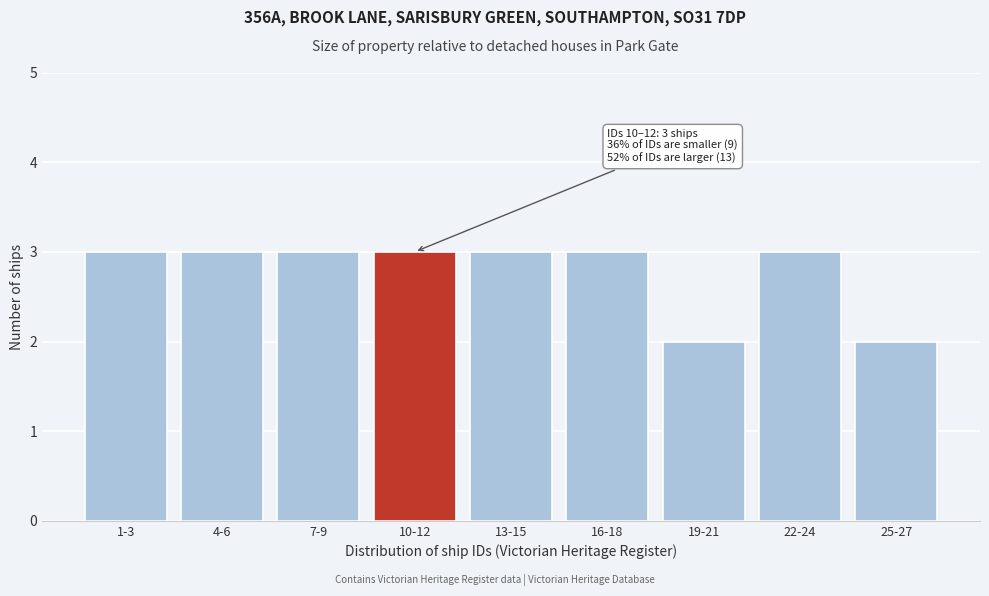

Reading left to right, what are all the values shown in this chart?

1-3=3	4-6=3	7-9=3	10-12=3	13-15=3	16-18=3	19-21=2	22-24=3	25-27=2